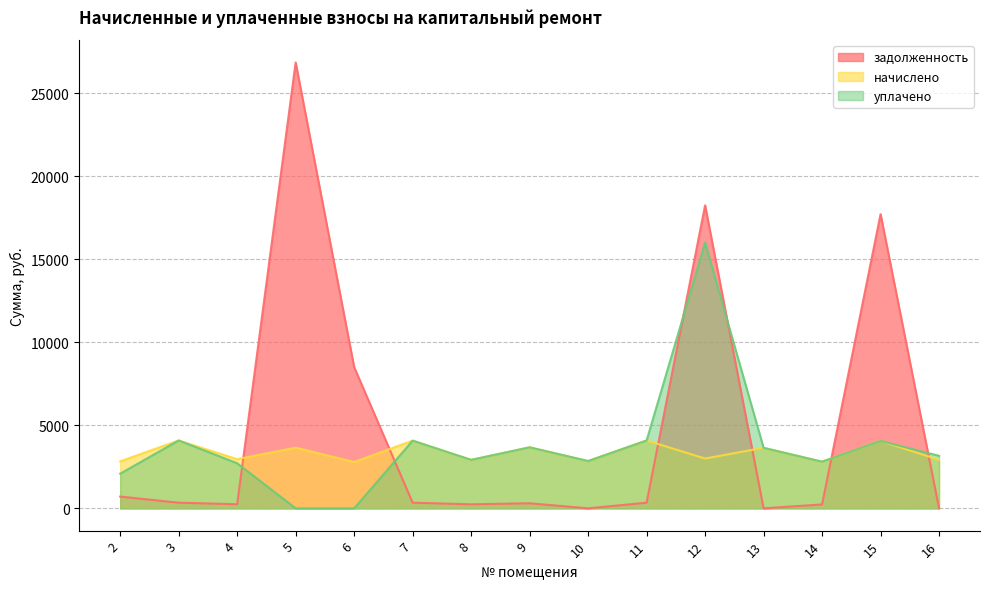

The value of начислено at 6 is 2788.8. True or false?

True